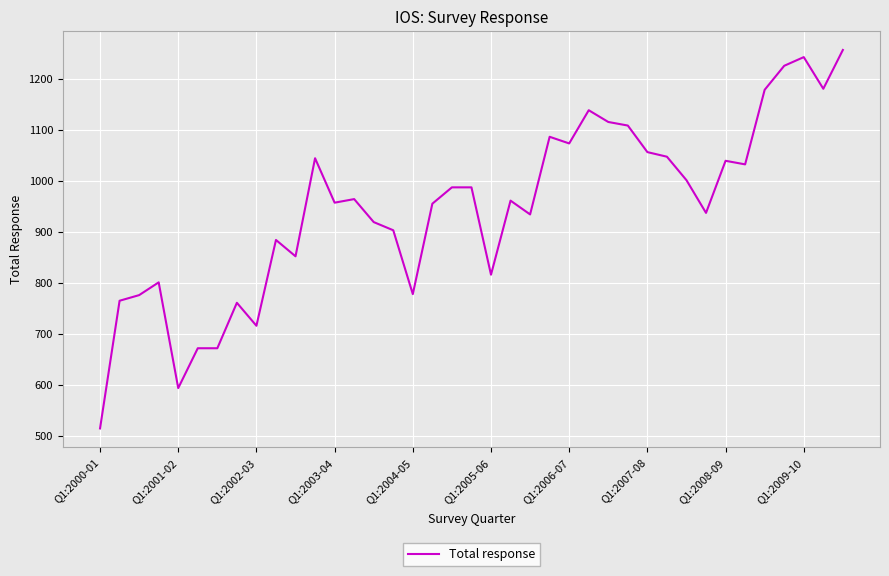

What is the smallest value displayed?

515